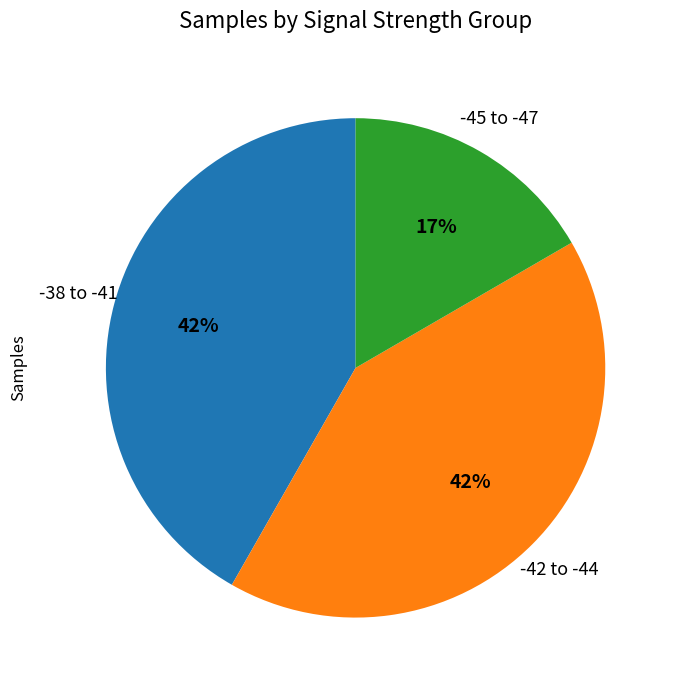

How many slices are in this pie chart?

3